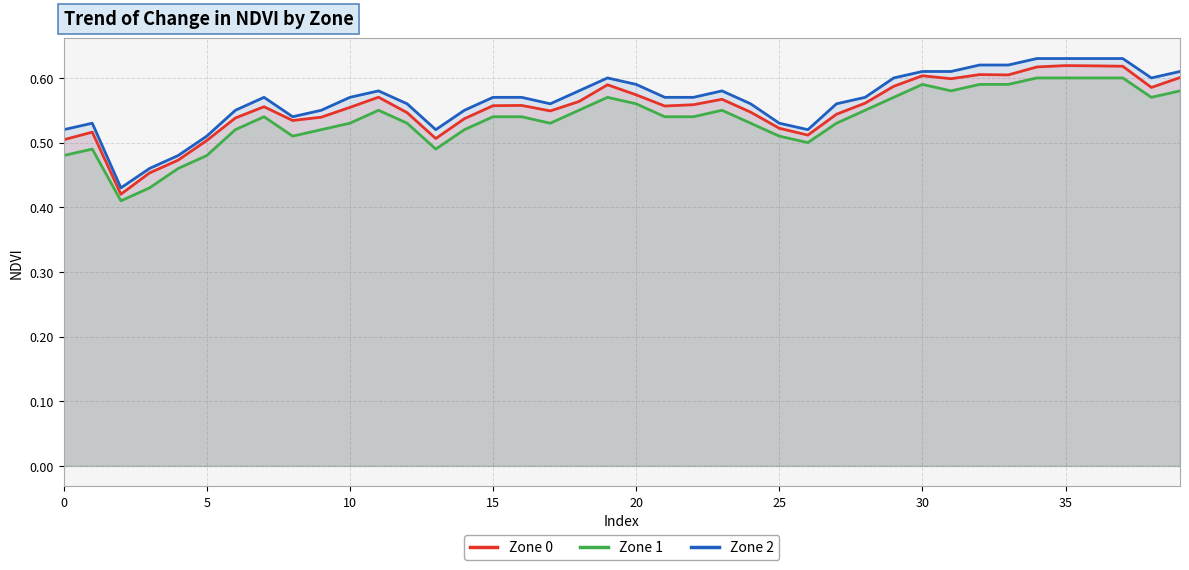

Is it true that Zone 2 equals 0.6 at 14?

True